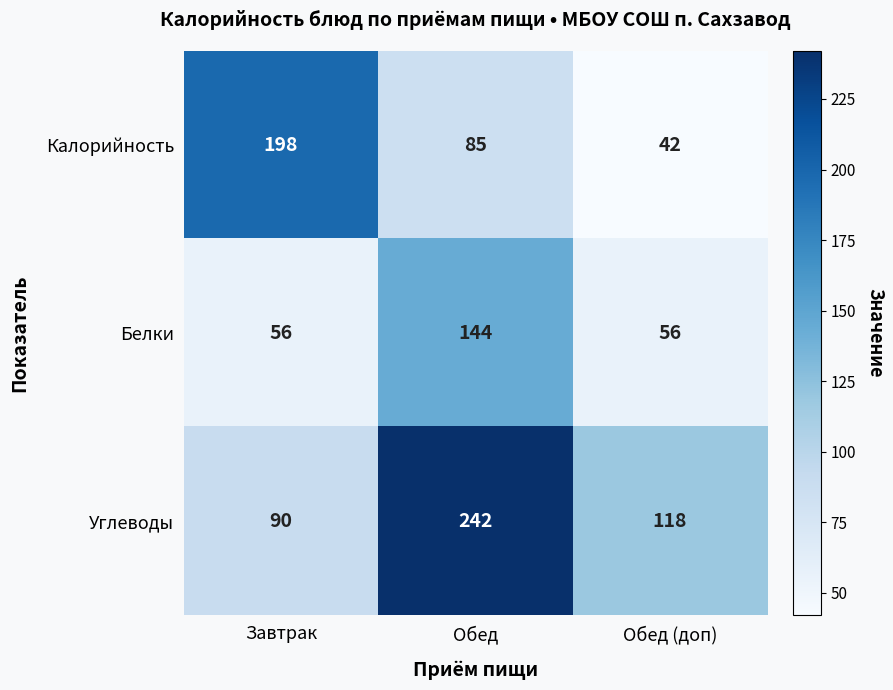

What is the total value across all series at Завтрак?

344